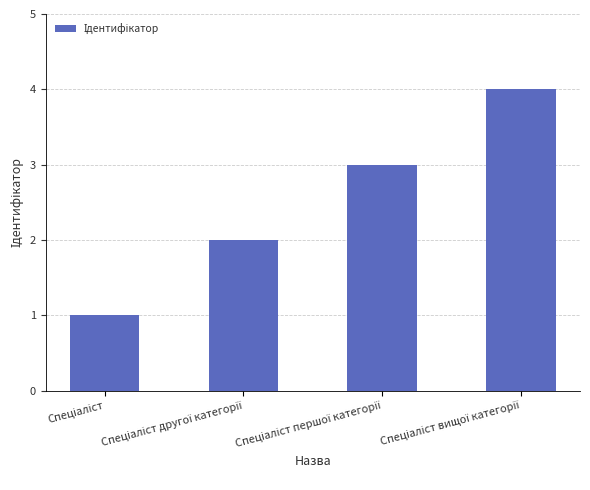

What is the difference between the maximum and minimum values?

3